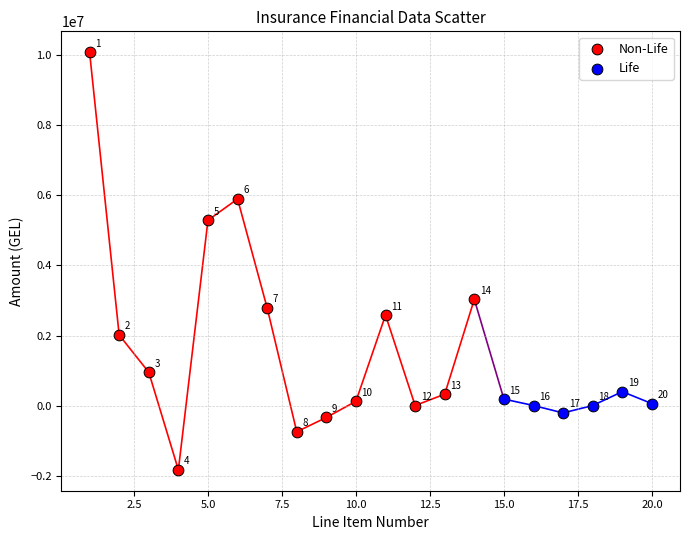

Which series contains the lowest Y value?

Non-Life